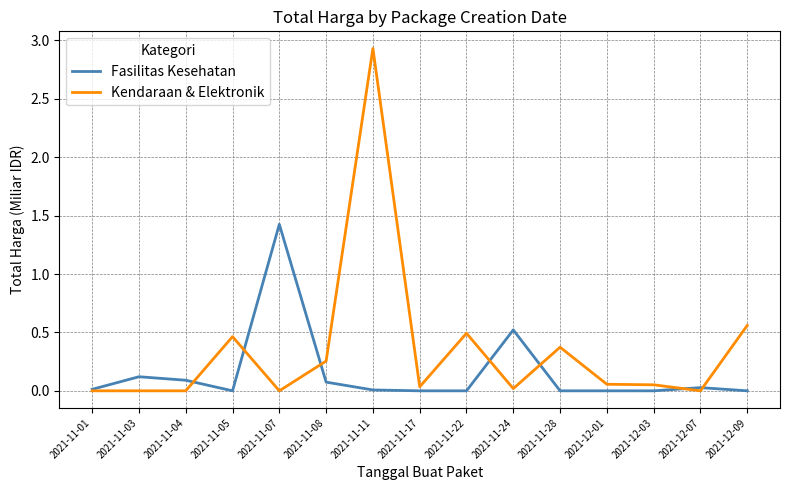

Which series changed the most between 2021-11-05 and 2021-11-11?

Kendaraan & Elektronik